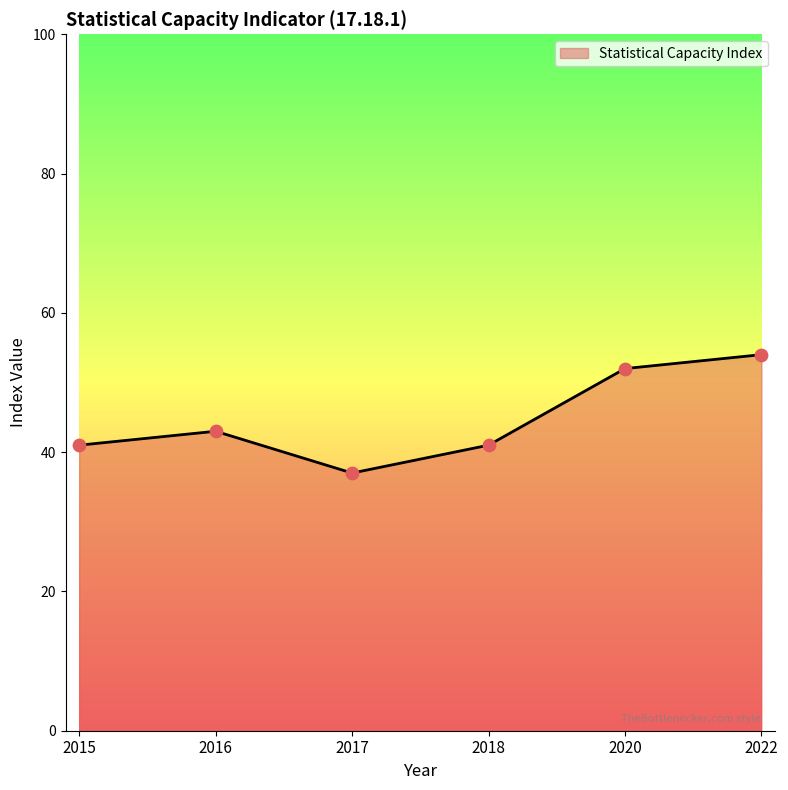

Between 2017 and 2015, which is larger?

2015